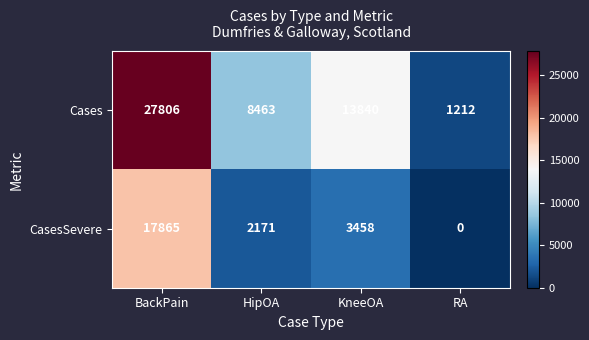

How many values in the CasesSevere series are below 3458?

2